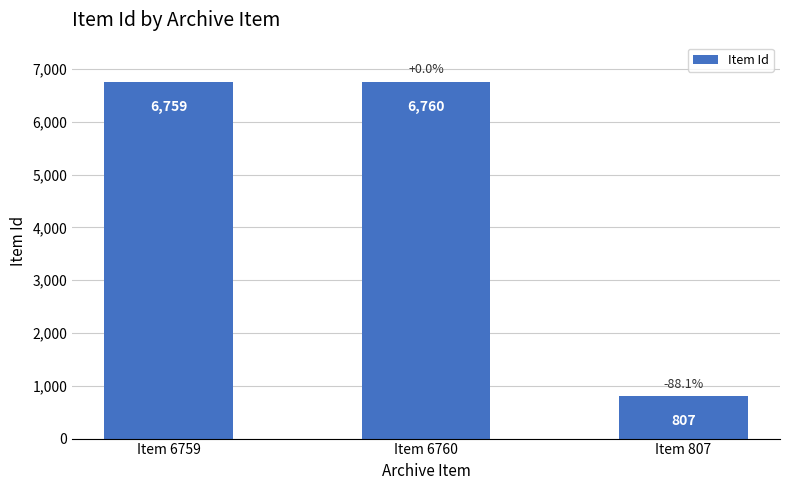

What is the label of the 1st bar from the left?

Item 6759